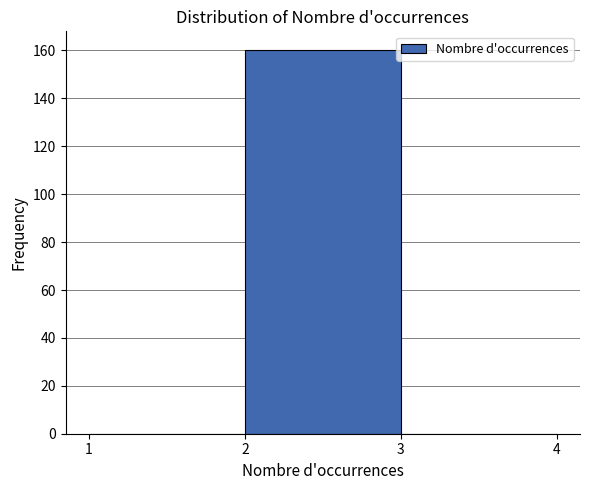

How tall is the bar that spans 2 to 3 on the x-axis? The values are not printed on the chart, so give them approximately, as read against the axis.

160